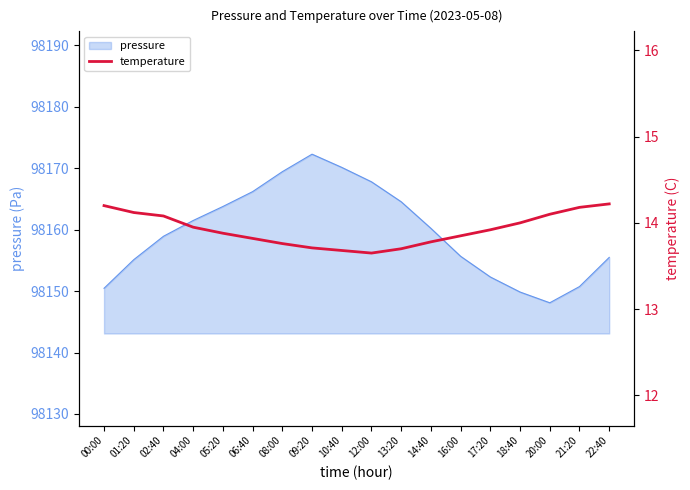

True or false: pressure has a value of 98160.2 at 14:40.

True